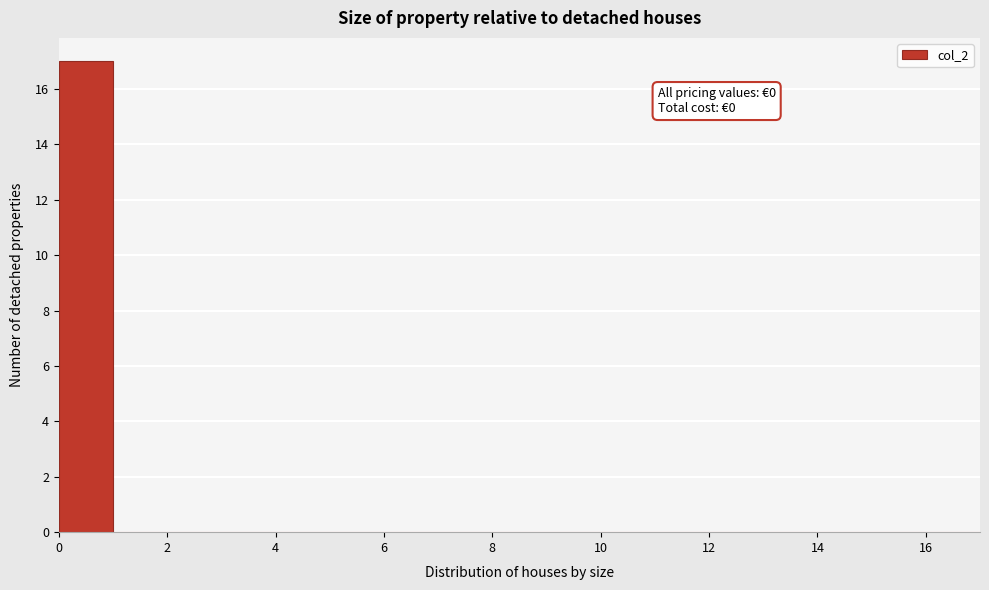

Over which range of the x-axis is the bar tallest?

0 to 1